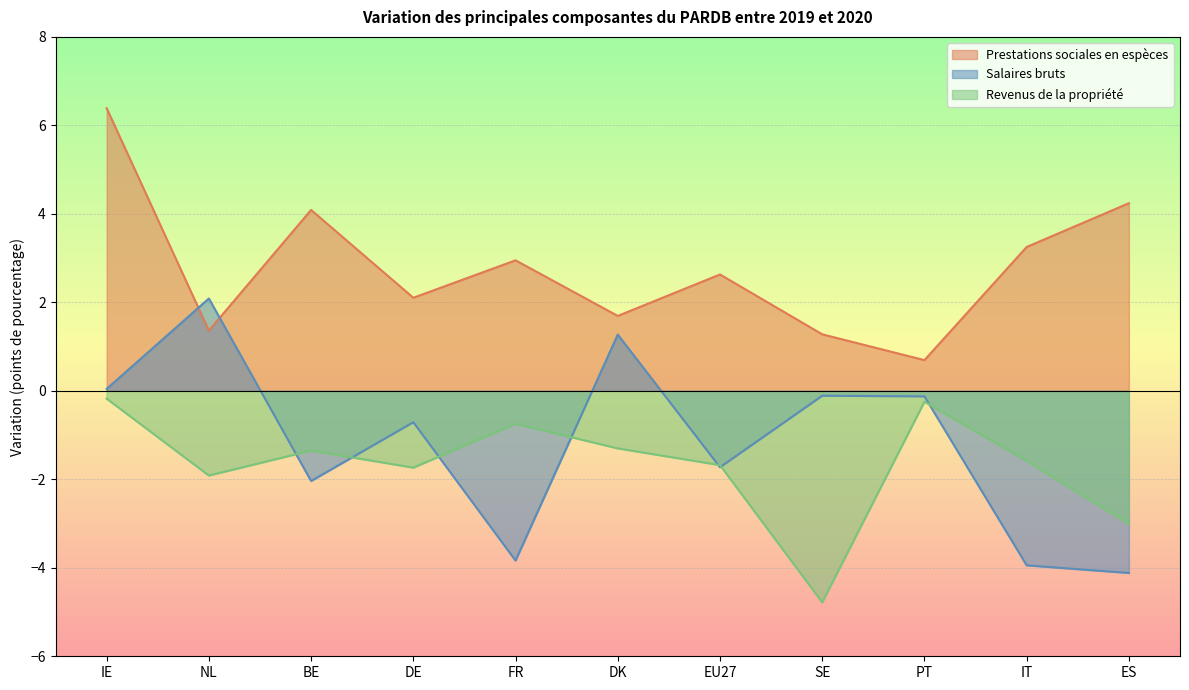

At FR, list the series in order from smallest to largest.

Salaires bruts, Revenus de la propriété, Prestations sociales en espèces